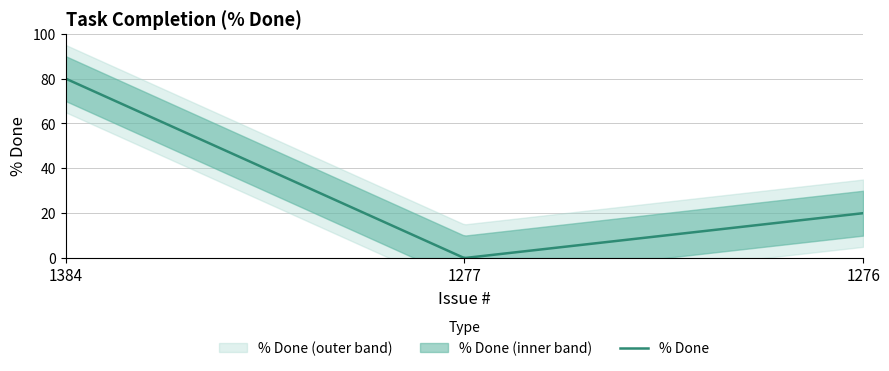

What is the greatest value displayed?

80